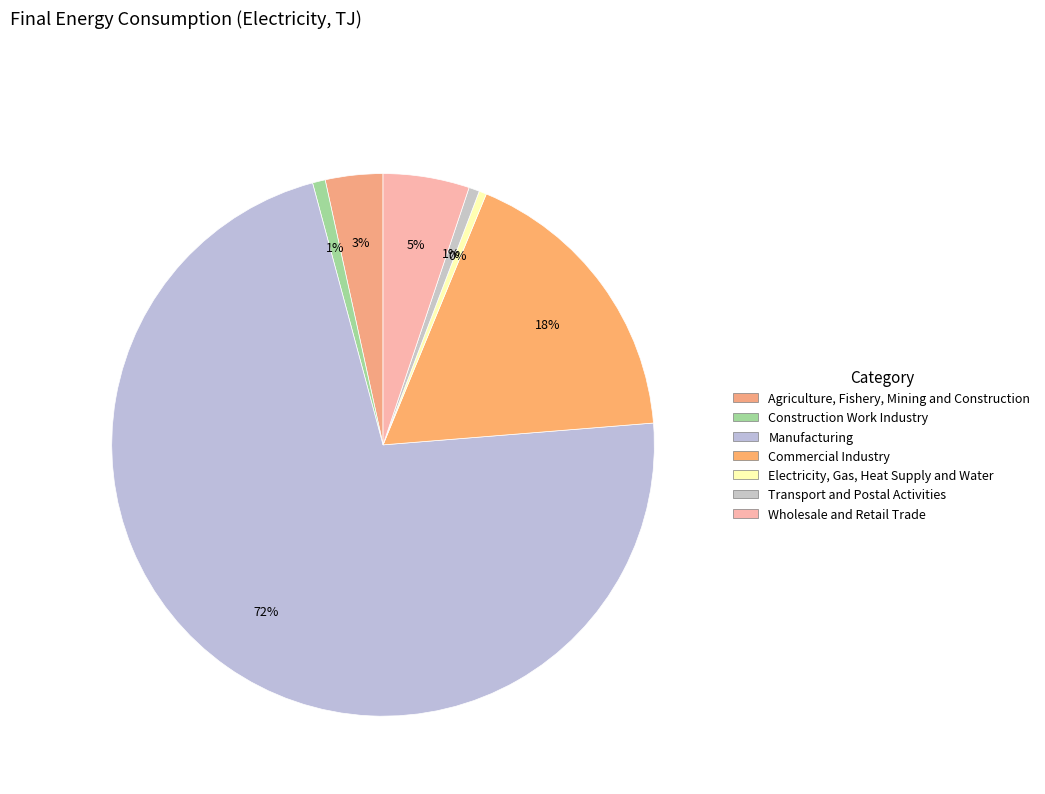

Count the number of slices in the pie.

7